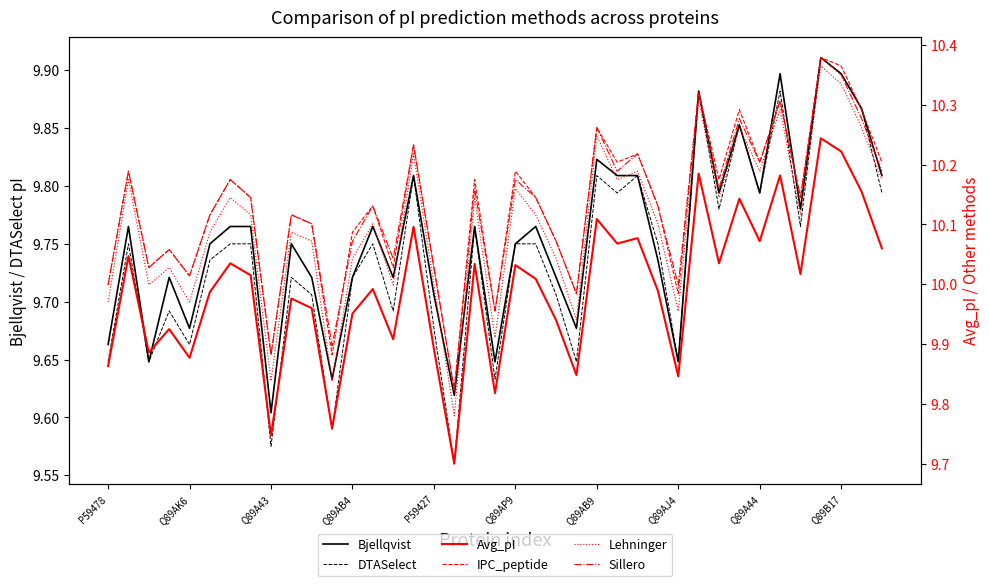

How many values in the Sillero series are below 10?

7